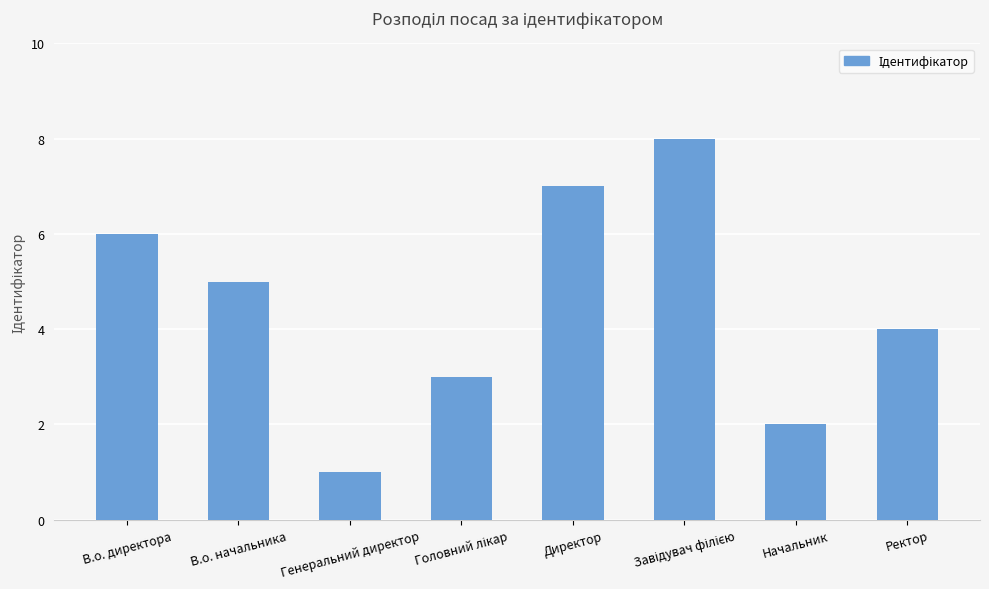

Which has a higher value, Директор or Ректор?

Директор